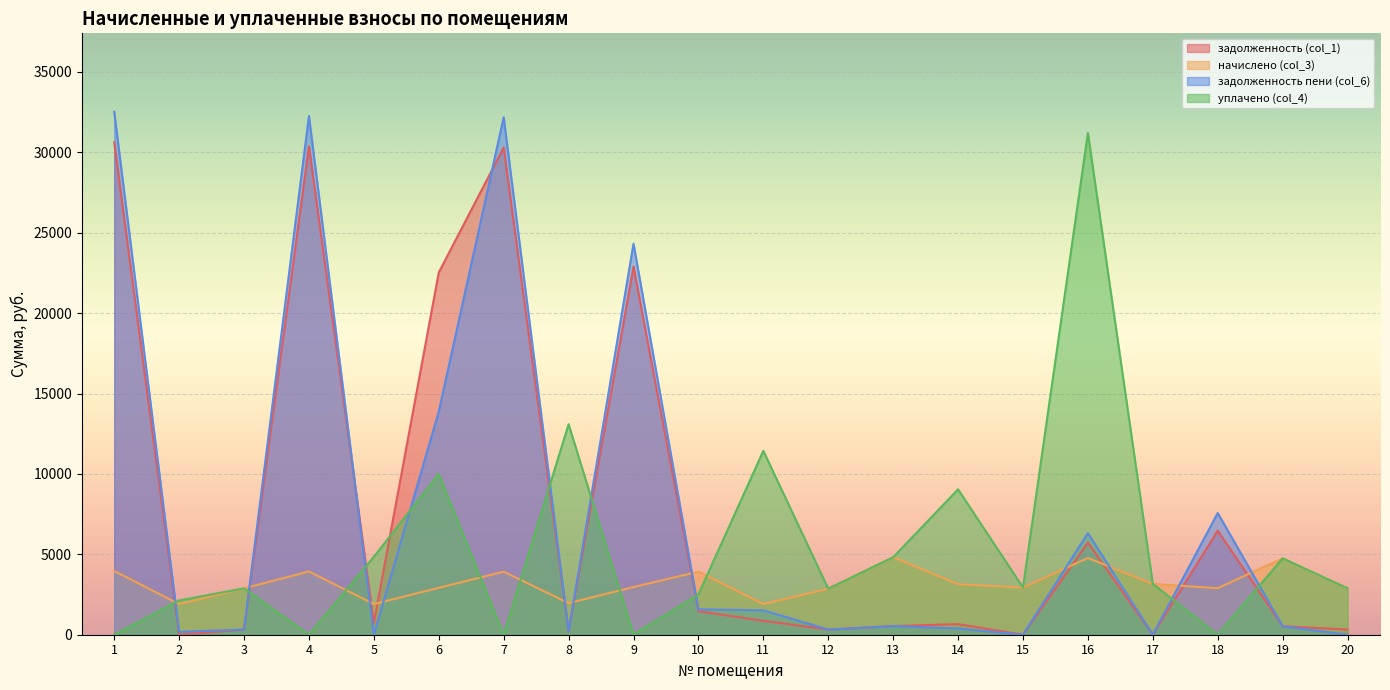

True or false: задолженность пени (col_6) has a value of 1519.2 at 11.

True